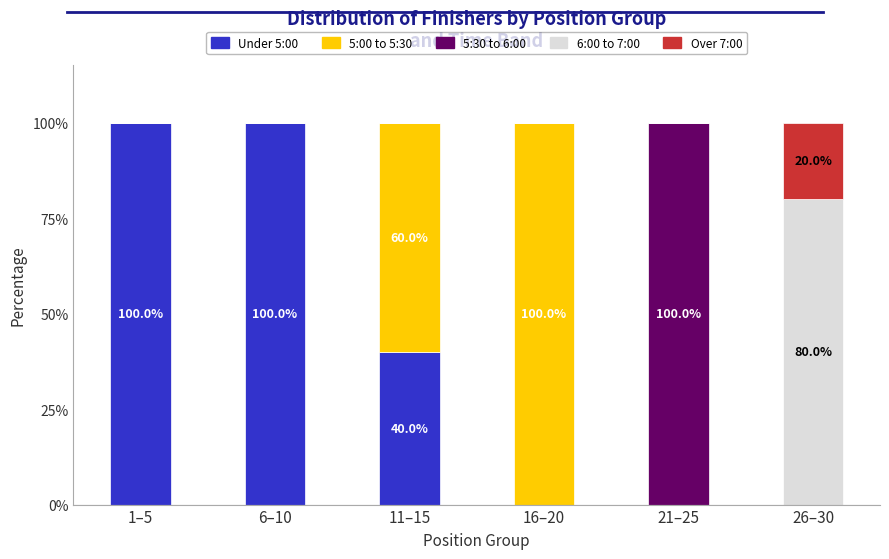

What is the total value across all series at 6–10?

100